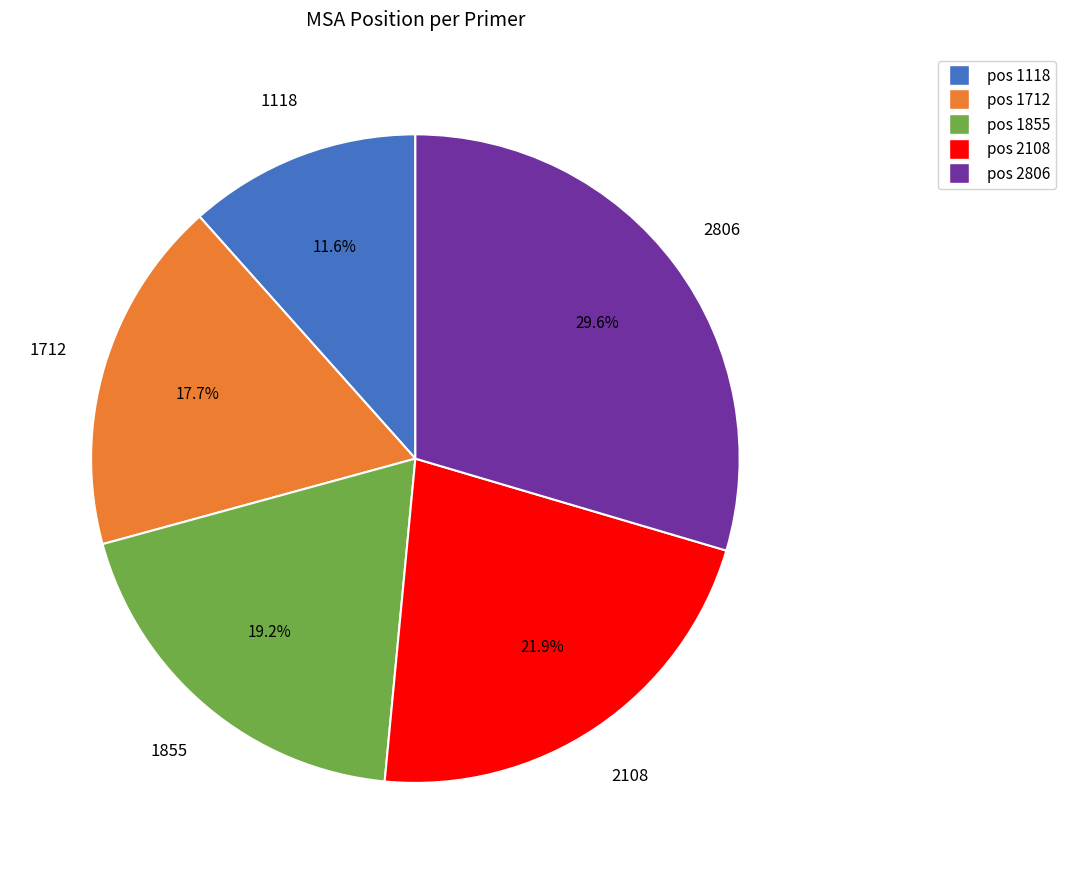

Is there any slice that represents more than half of the pie?

No